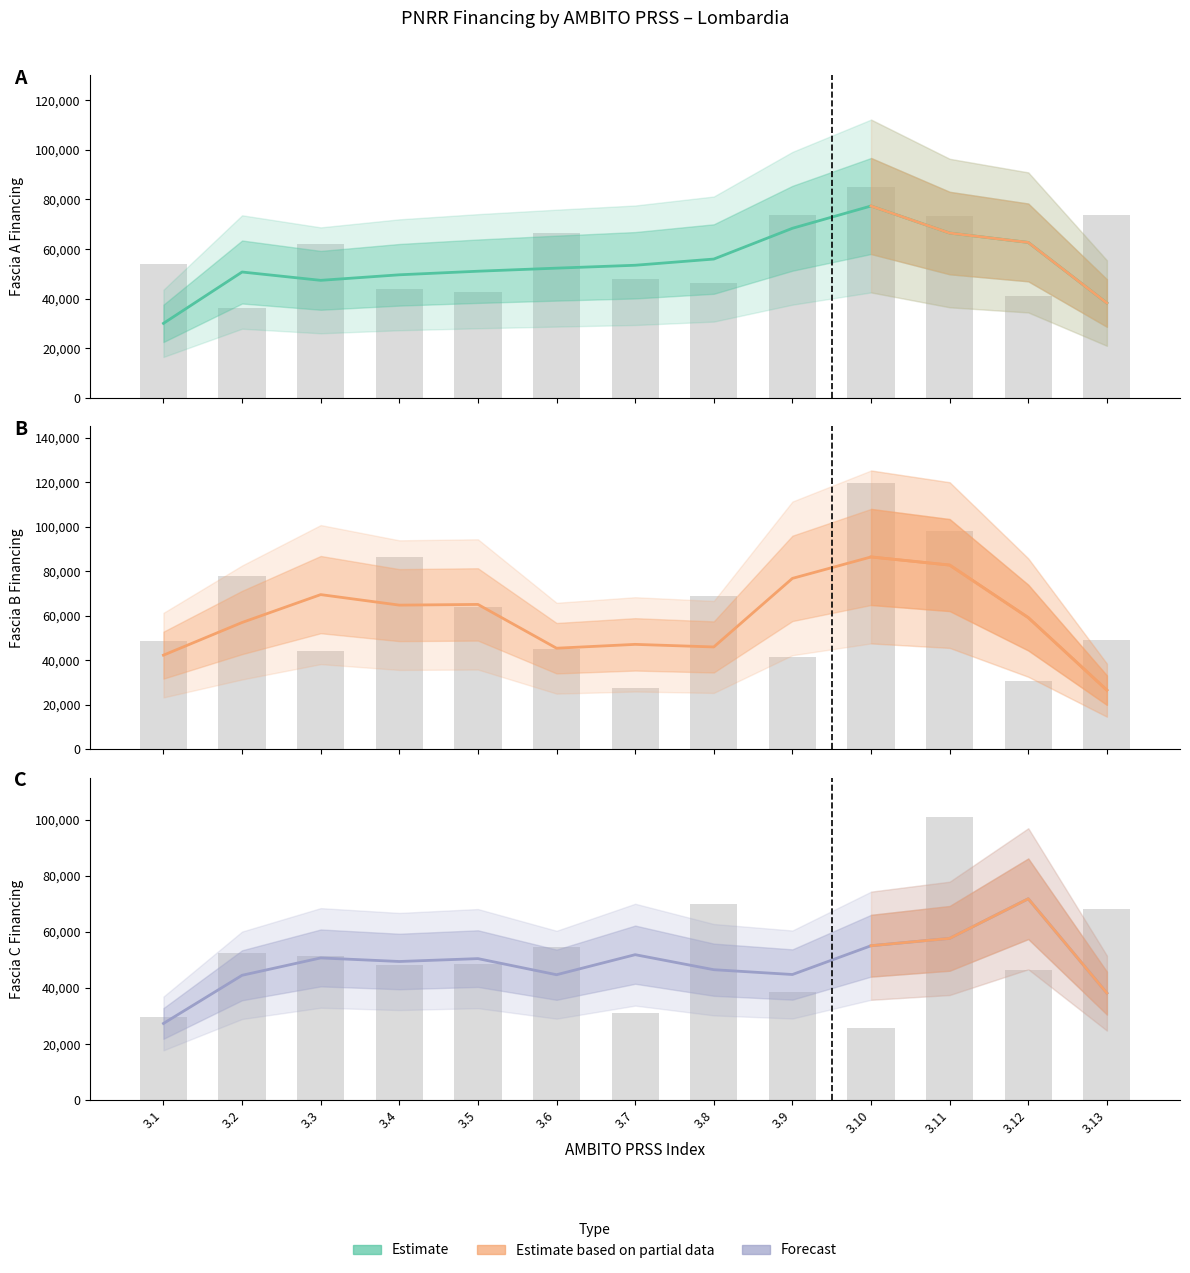

Which series has the widest spread of values?

Fascia B